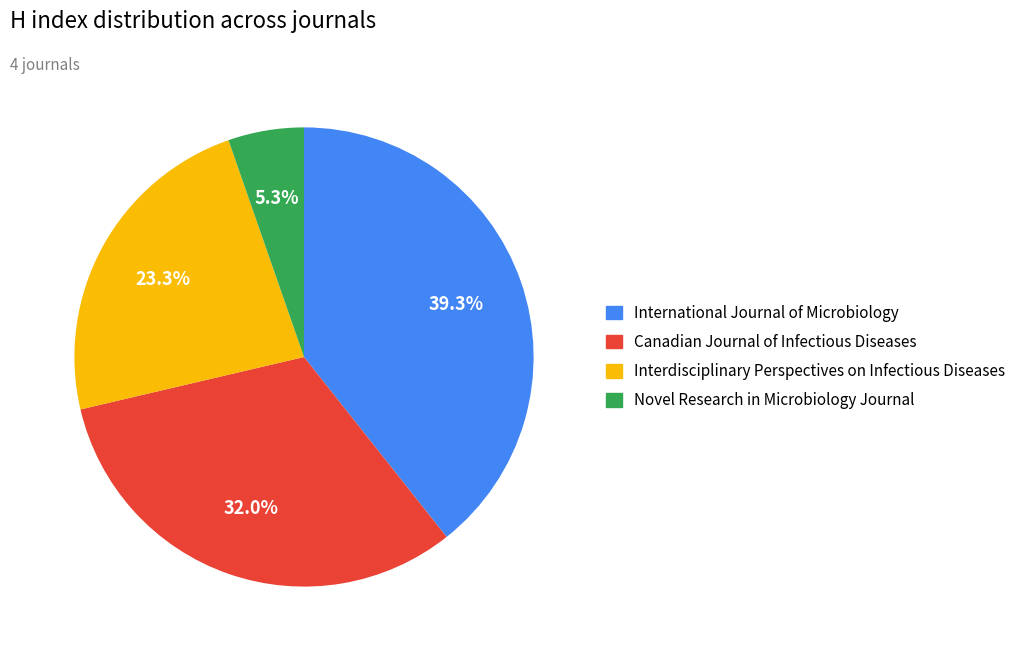

Between Canadian Journal of Infectious Diseases and International Journal of Microbiology, which is larger?

International Journal of Microbiology